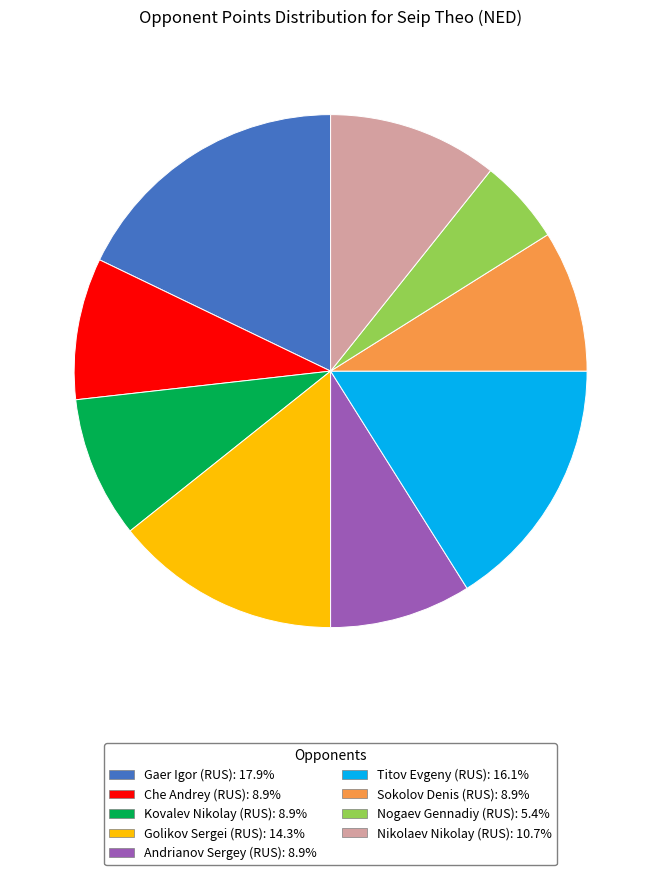

Is Che Andrey (RUS) the majority of the pie?

No